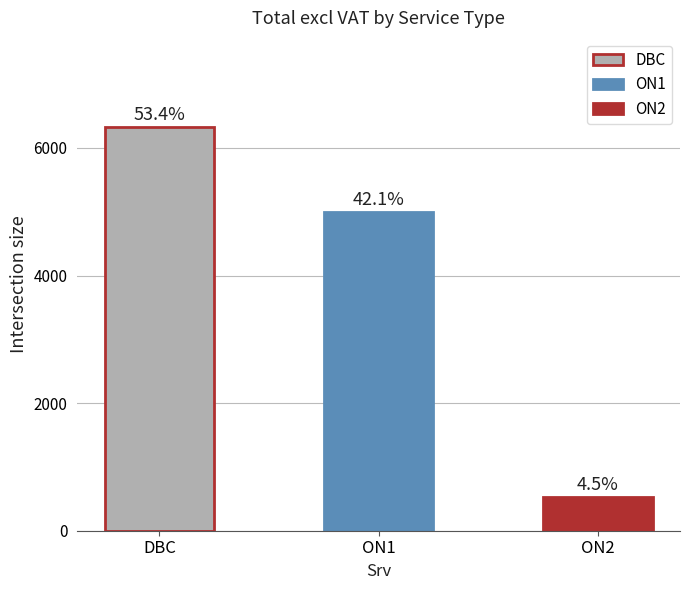

Reading left to right, extract all data points from this chart.

DBC=6331.2	ON1=4991.6	ON2=529.5